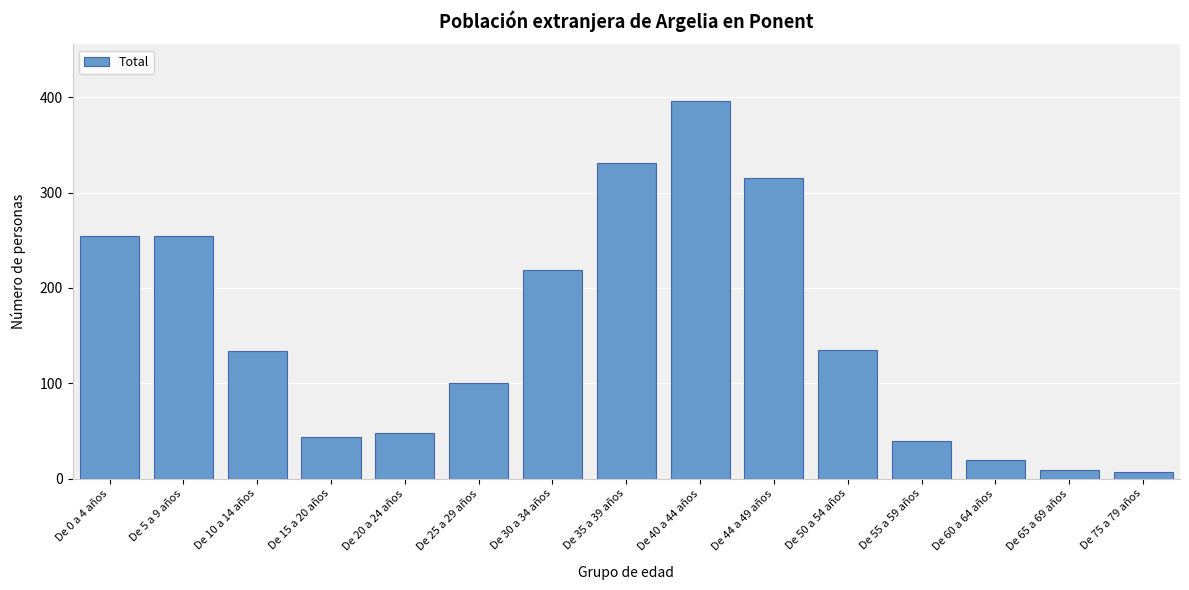

At which label is the value closest to 201?

De 30 a 34 años